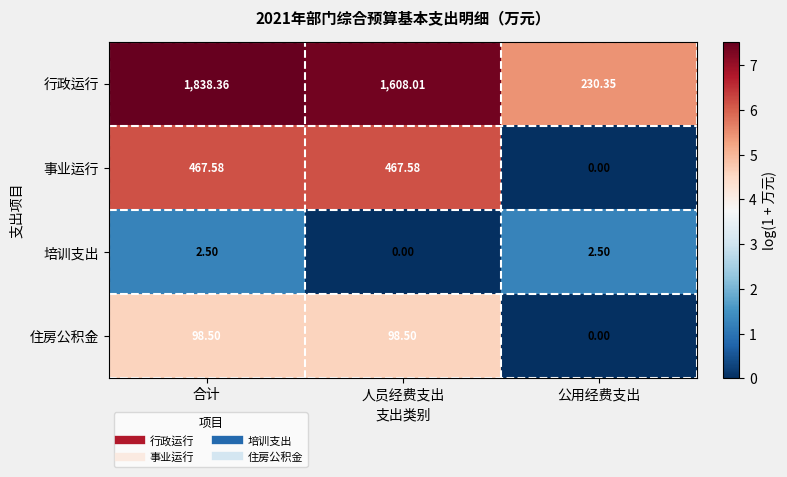

At which label does 培训支出 reach its minimum?

人员经费支出